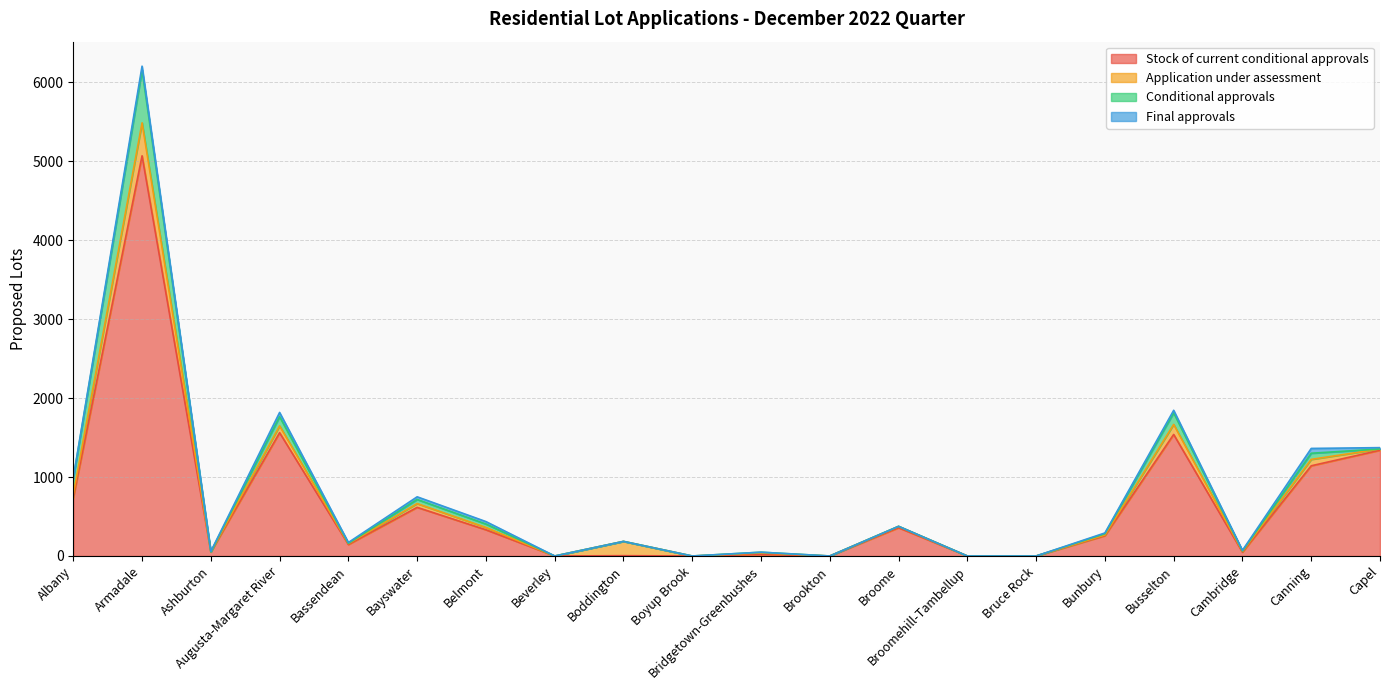

List the series in order of their peak value, highest first.

Stock of current conditional approvals, Conditional approvals, Application under assessment, Final approvals